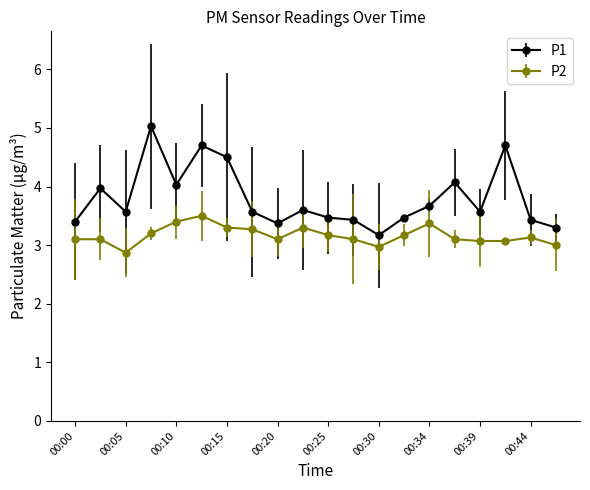

Rank the series by their average value, from highest to lowest.

P1, P2